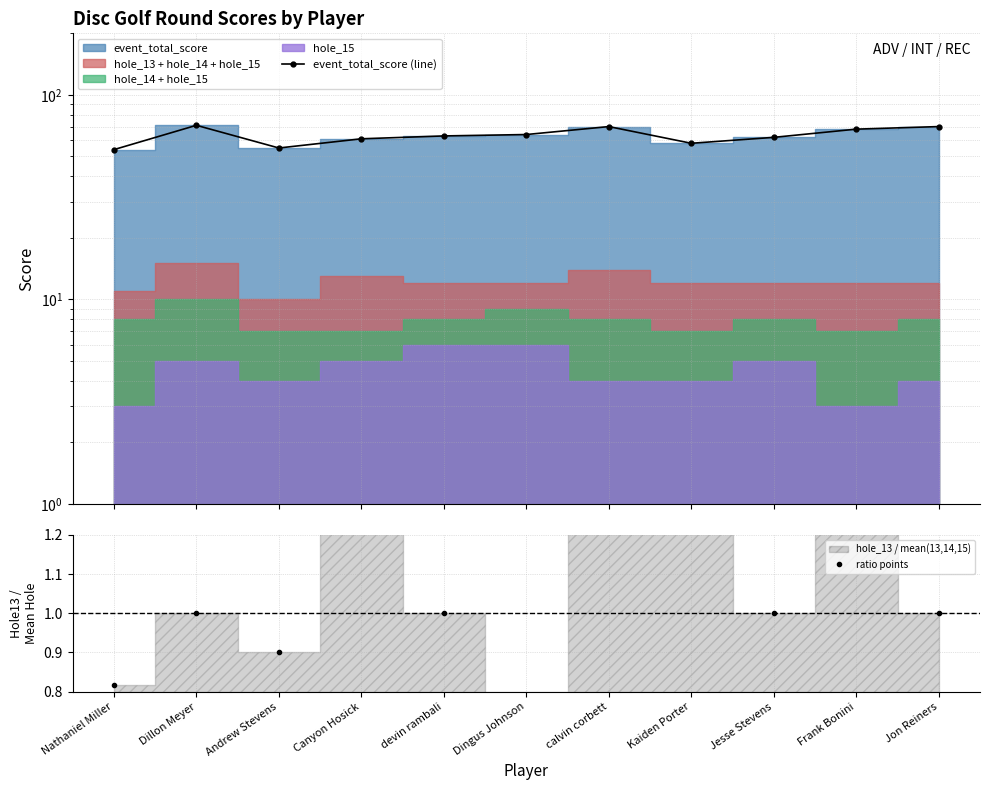

True or false: event_total_score (line) and ratio points intersect in this chart.

False